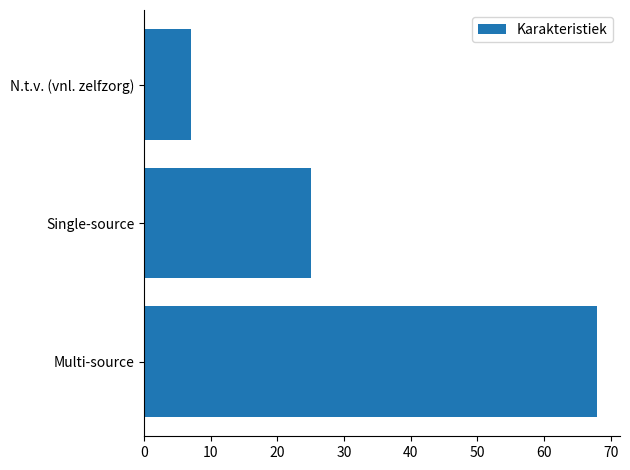

List the labels in order of value, largest first.

Multi-source, Single-source, N.t.v. (vnl. zelfzorg)